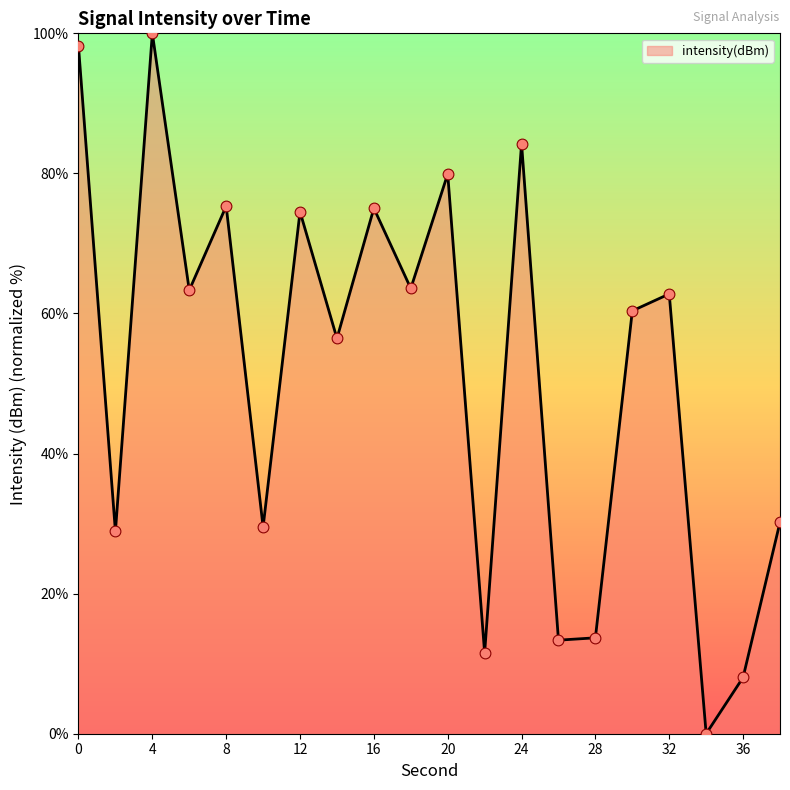

What is the difference between the maximum and minimum values?

100.0